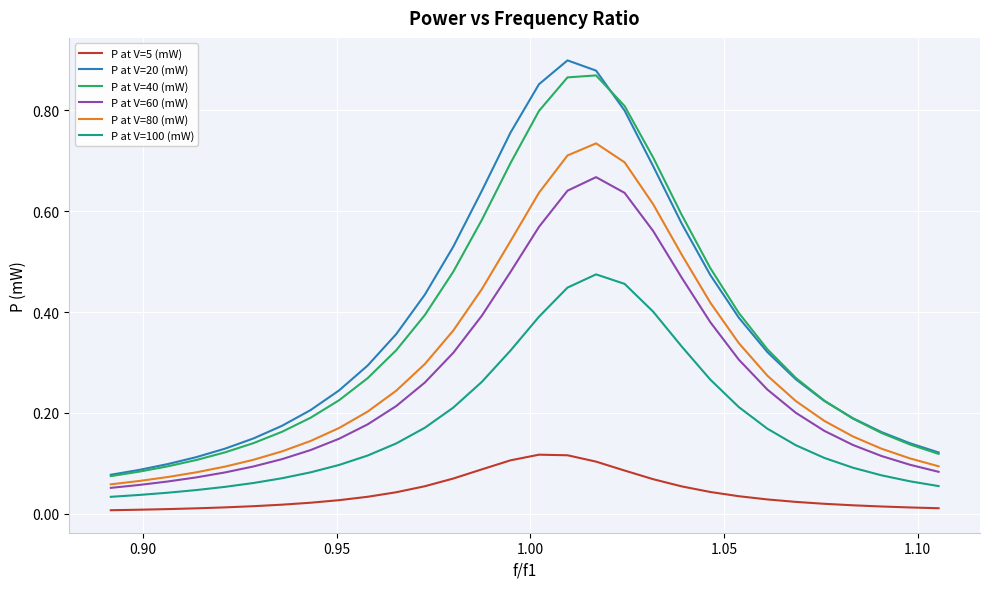

Which series has the largest range (max minus min)?

P at V=20 (mW)